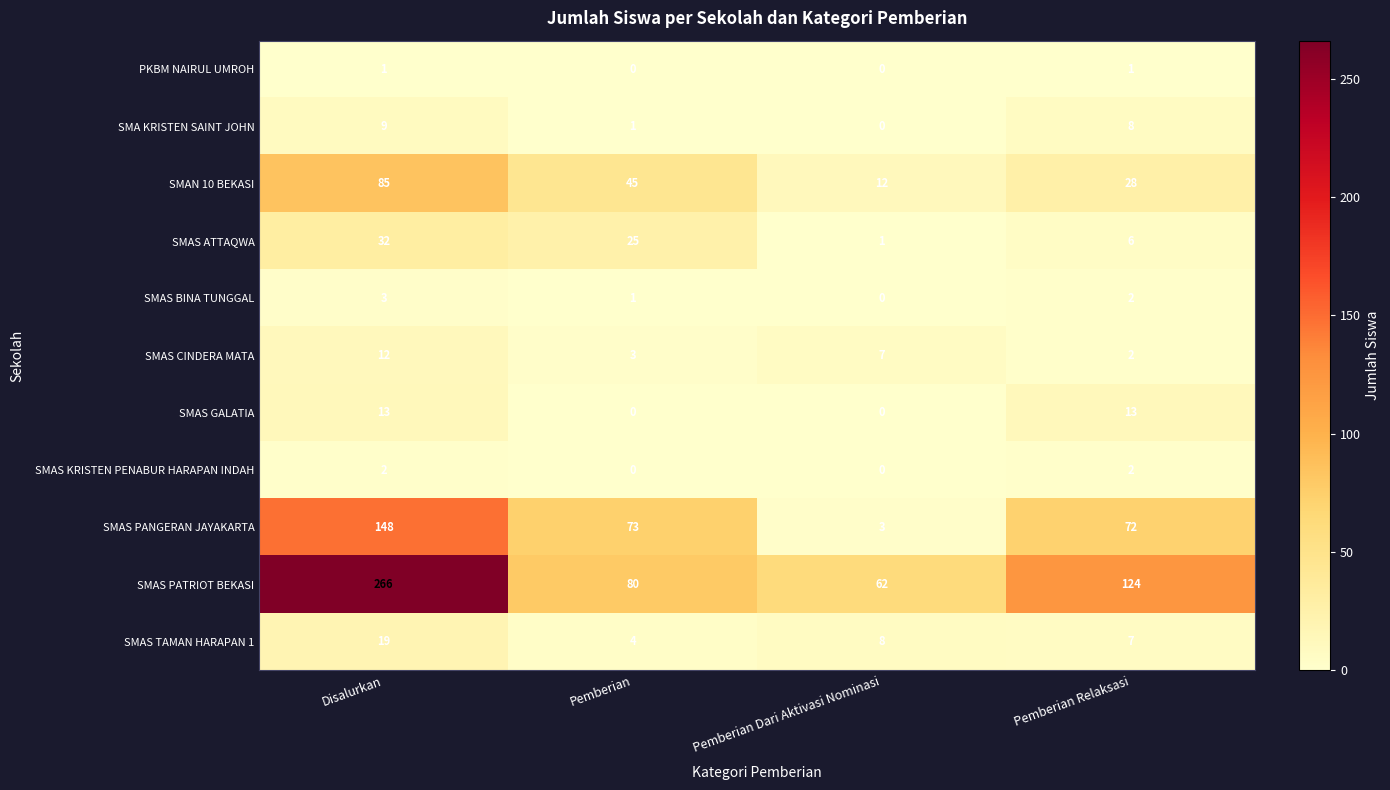

Which series changed the most between Disalurkan and Pemberian Dari Aktivasi Nominasi?

SMAS PATRIOT BEKASI